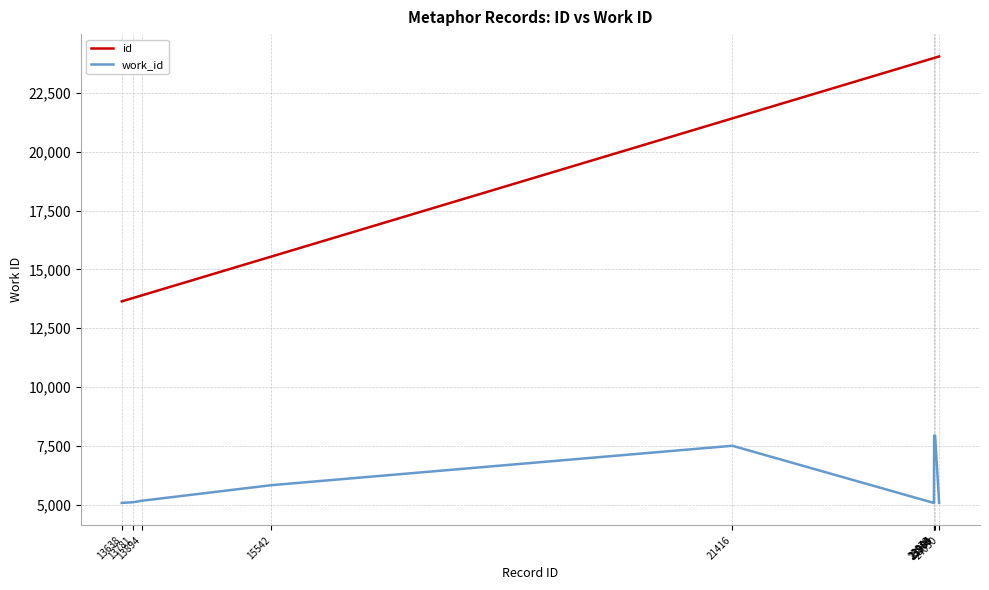

List the series in order of their peak value, highest first.

id, work_id